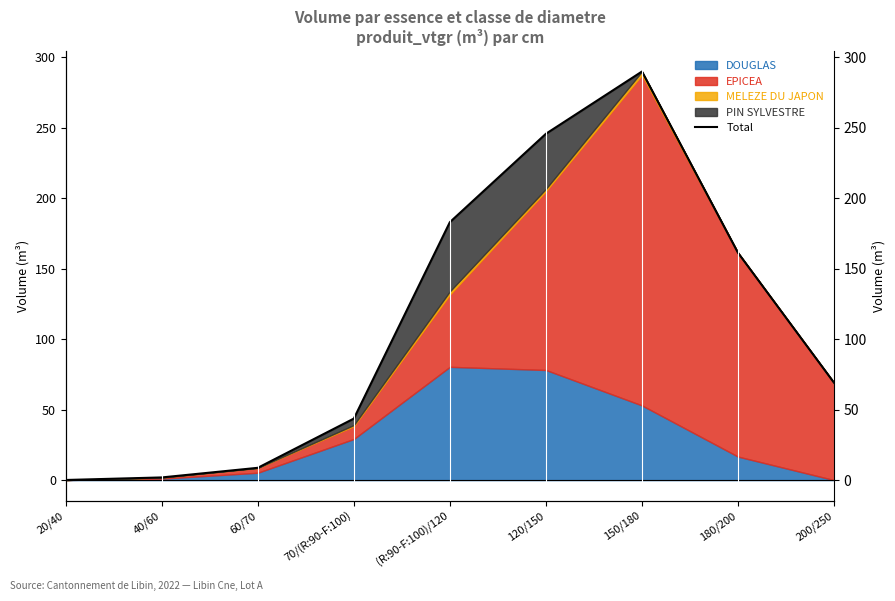

Between 20/40 and 70/(R:90-F:100), which is larger?

70/(R:90-F:100)